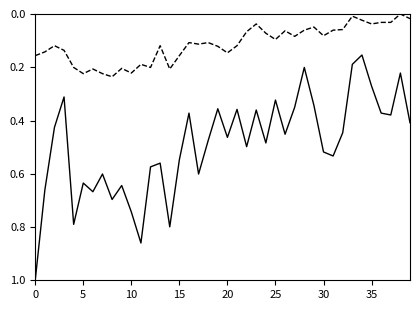

What is the maximum value shown in the chart?

1.0